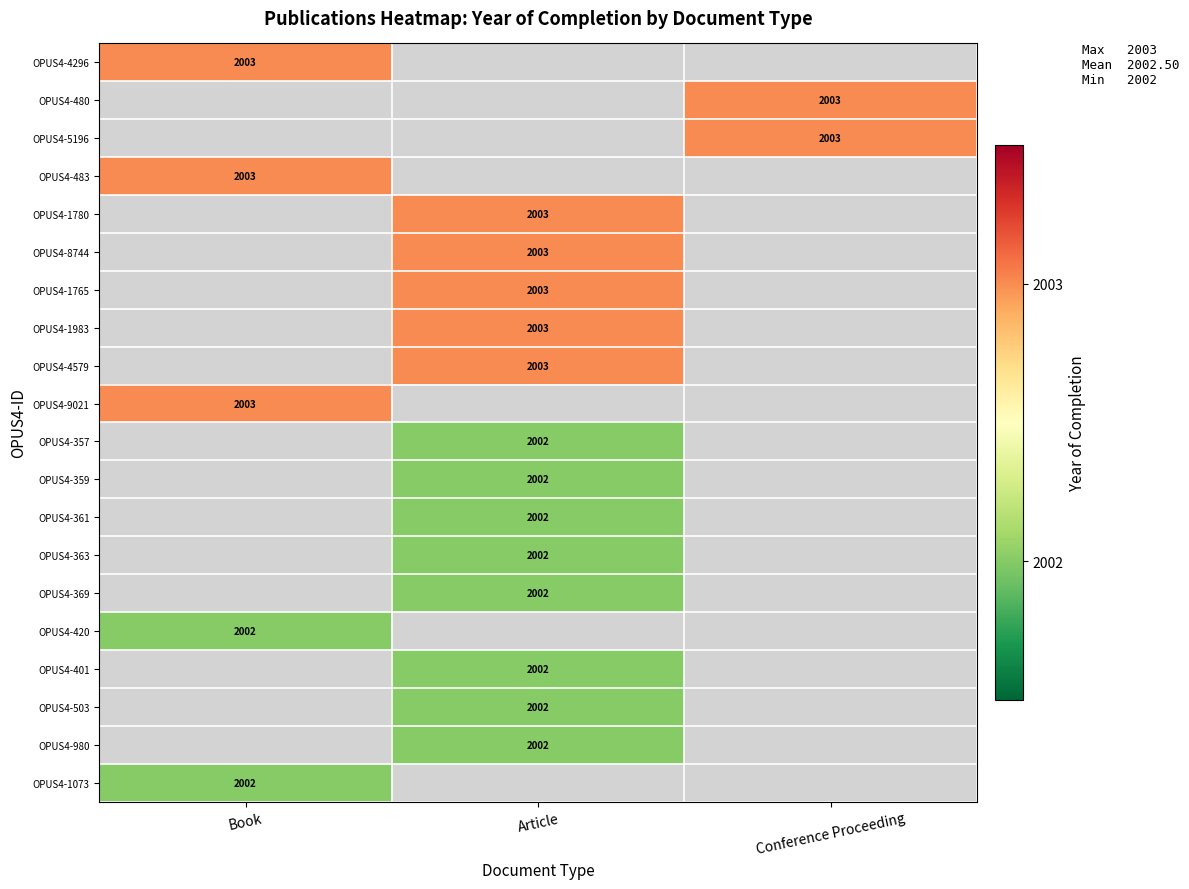

Is it true that OPUS4-357 equals 2816 at Article?

False